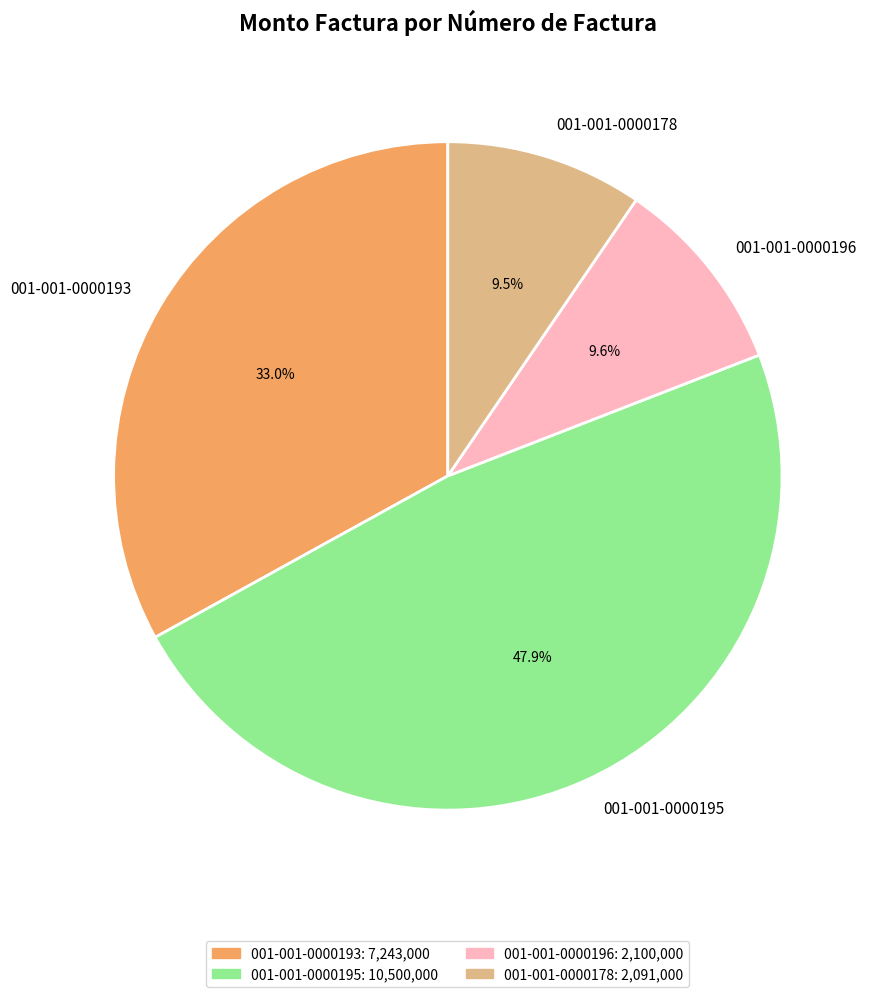

To the nearest percent, what percentage of the pie is 001-001-0000196?

10%